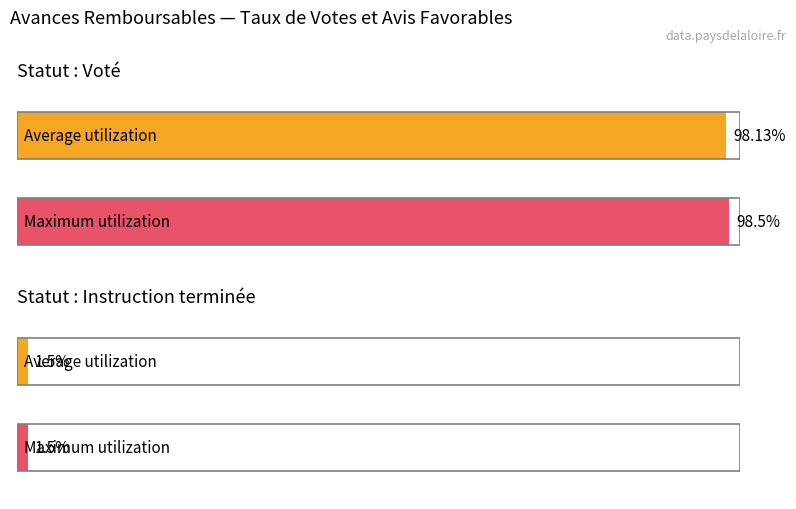

Which label corresponds to the smallest value in the chart?

Instruction terminée